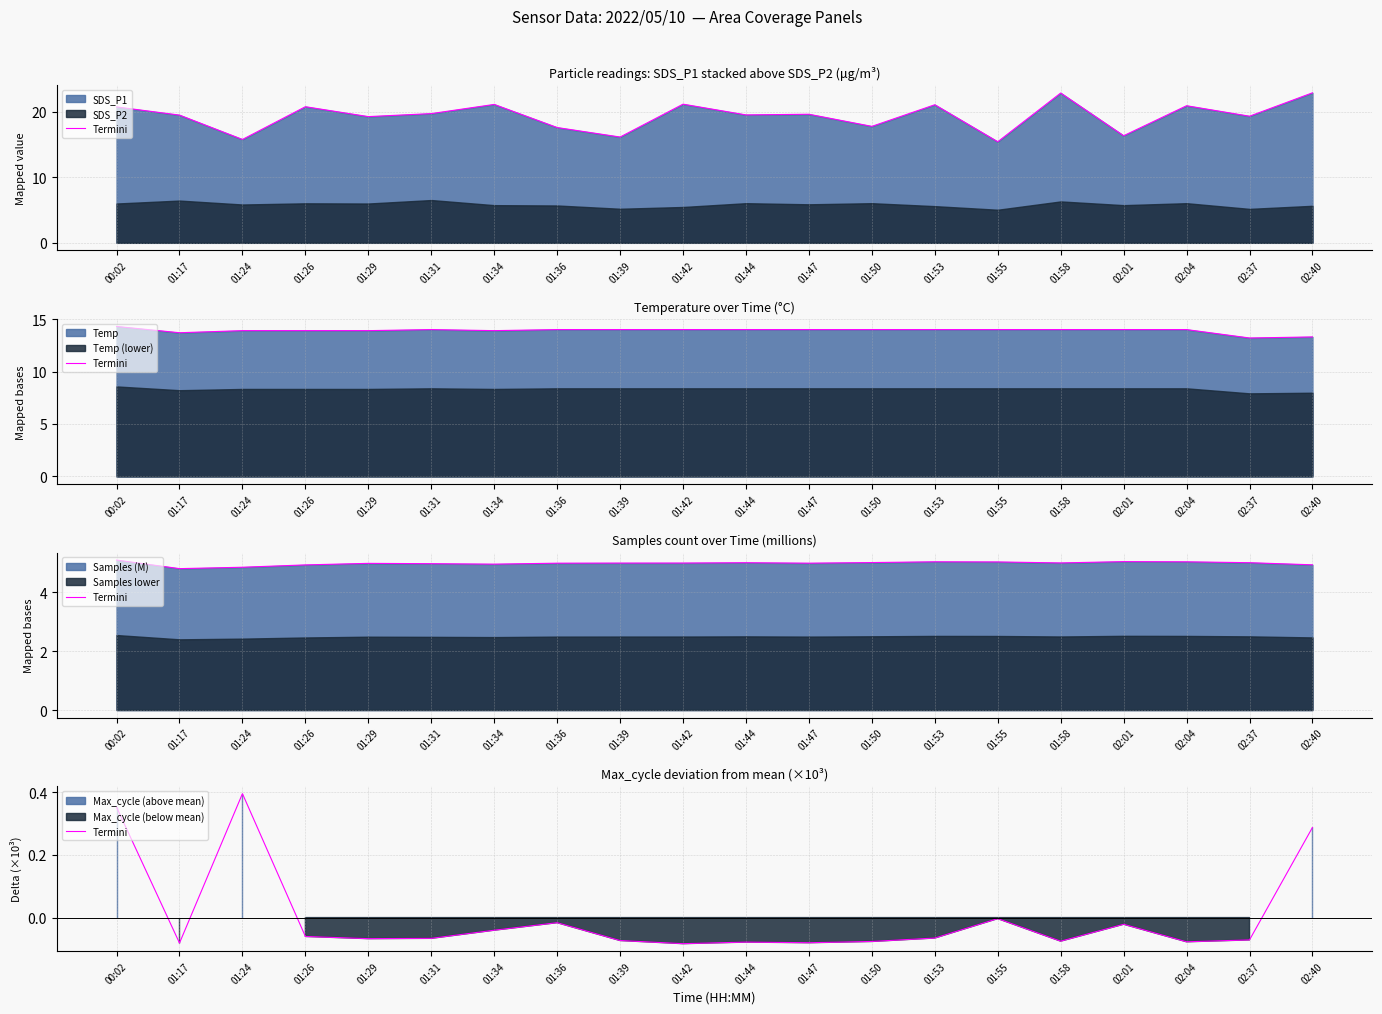

What is the sum of the values at 01:24 and 01:55?

0.4